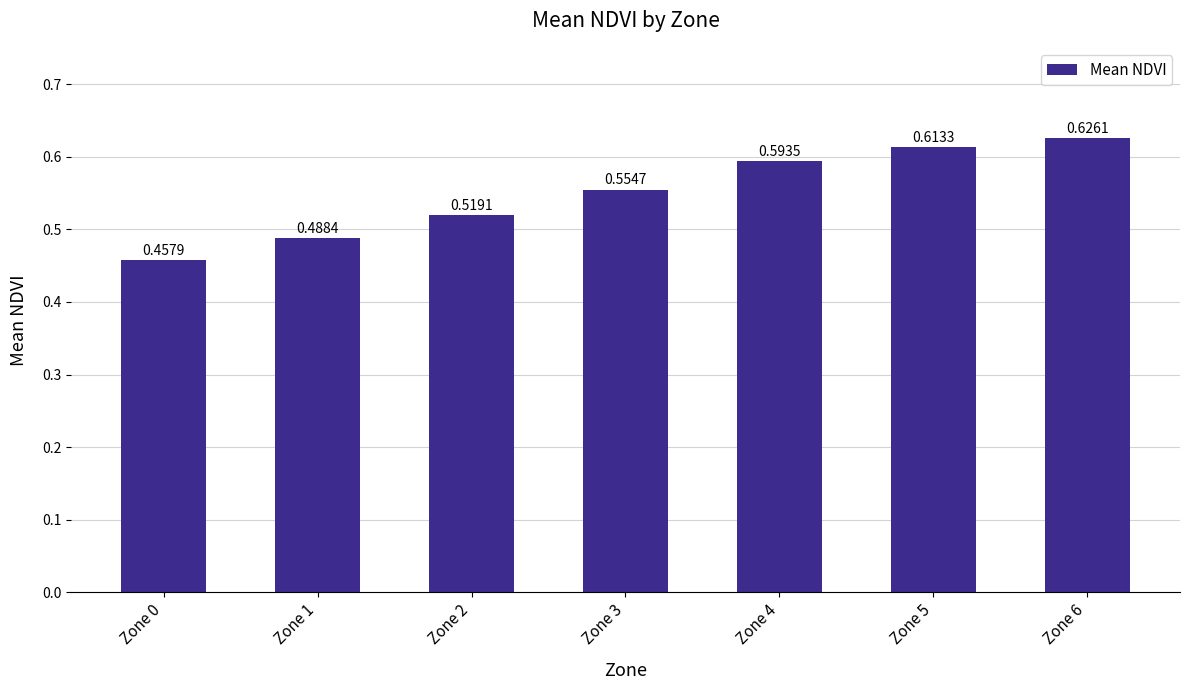

What is the sum of all values?

3.9